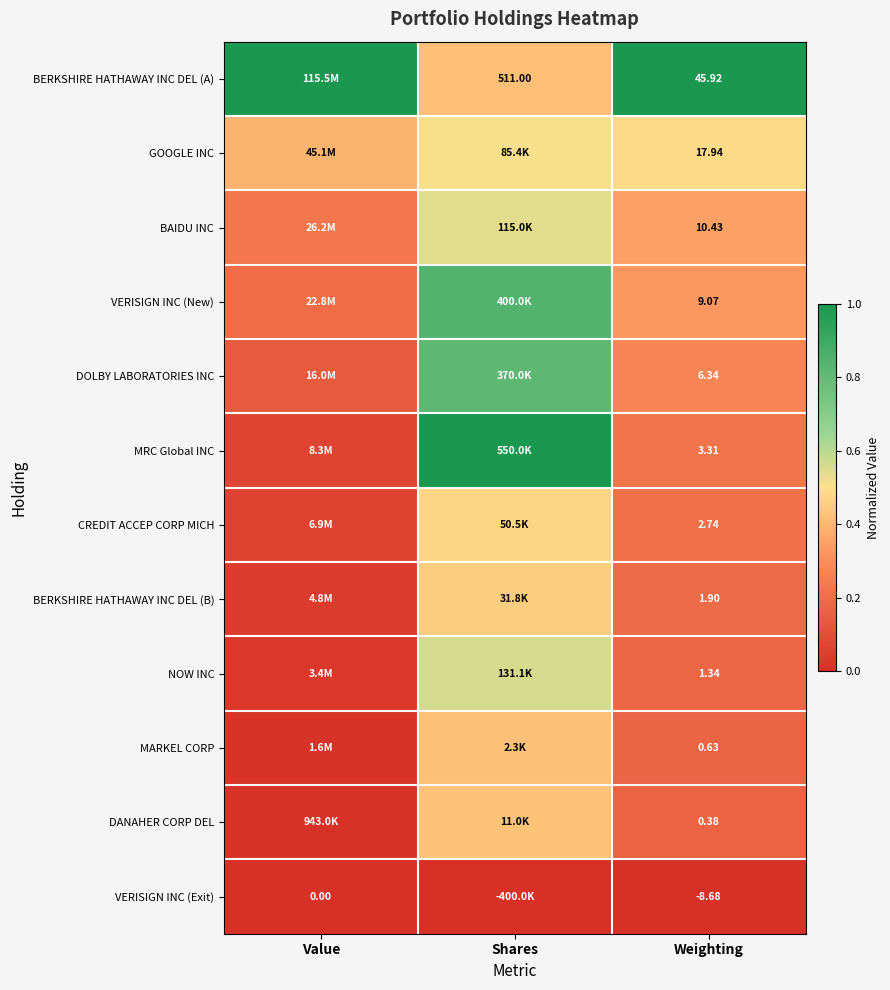

At Weighting, list the series in order from largest to smallest.

BERKSHIRE HATHAWAY INC DEL (A), GOOGLE INC, BAIDU INC, VERISIGN INC (New), DOLBY LABORATORIES INC, MRC Global INC, CREDIT ACCEP CORP MICH, BERKSHIRE HATHAWAY INC DEL (B), NOW INC, MARKEL CORP, DANAHER CORP DEL, VERISIGN INC (Exit)